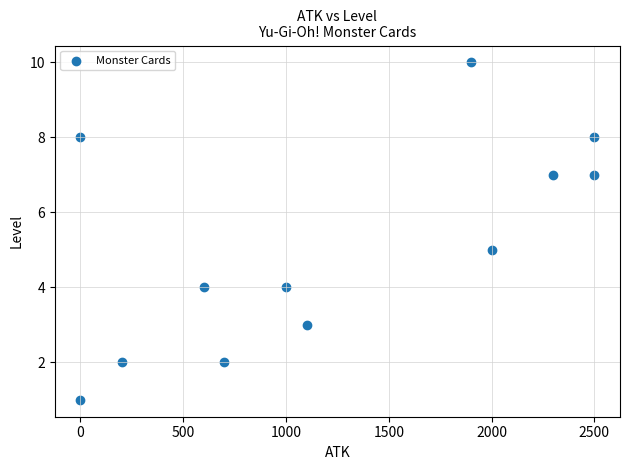

What is the range of X values (max minus min)?

2500